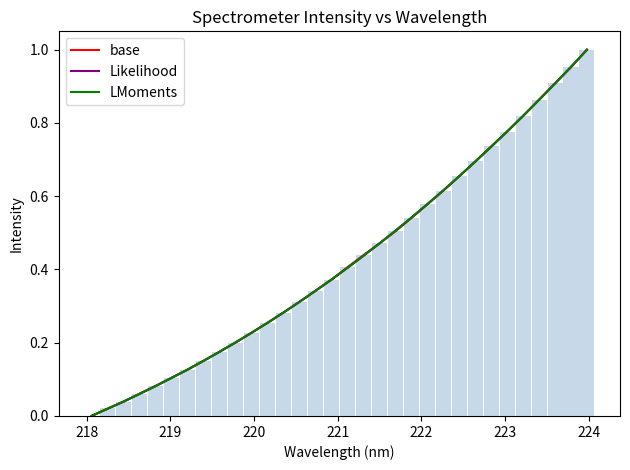

What are all the series names shown in the legend?

base, Likelihood, LMoments